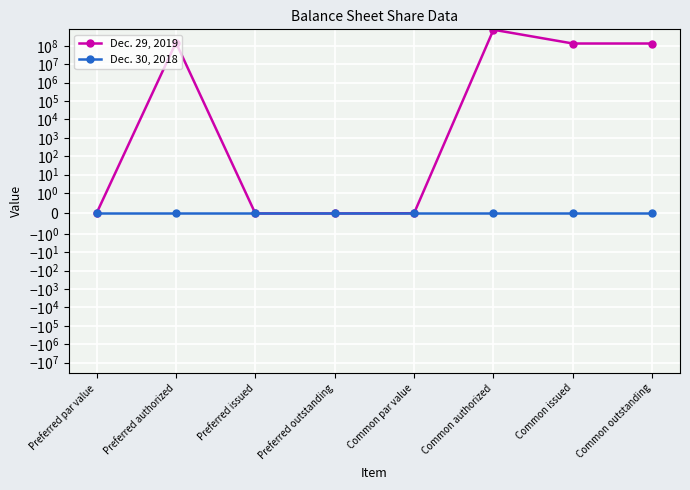

Reading left to right, what are all the values shown in this chart?

Dec. 29, 2019: 0.0	150000000.0	0.0	0.0	0.0	750000000.0	133600000.0	133600000.0
Dec. 30, 2018: 0.0	0.0	0.0	0.0	0.0	0.0	0.0	0.0